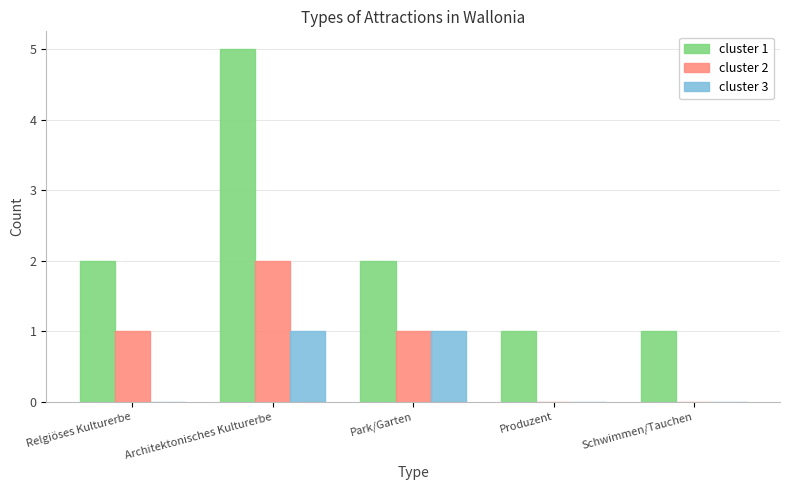

Reading left to right, extract all data points from this chart.

cluster 1: Relgiöses Kulturerbe=2	Architektonisches Kulturerbe=5	Park/Garten=2	Produzent=1	Schwimmen/Tauchen=1
cluster 2: Relgiöses Kulturerbe=1	Architektonisches Kulturerbe=2	Park/Garten=1	Produzent=0	Schwimmen/Tauchen=0
cluster 3: Relgiöses Kulturerbe=0	Architektonisches Kulturerbe=1	Park/Garten=1	Produzent=0	Schwimmen/Tauchen=0